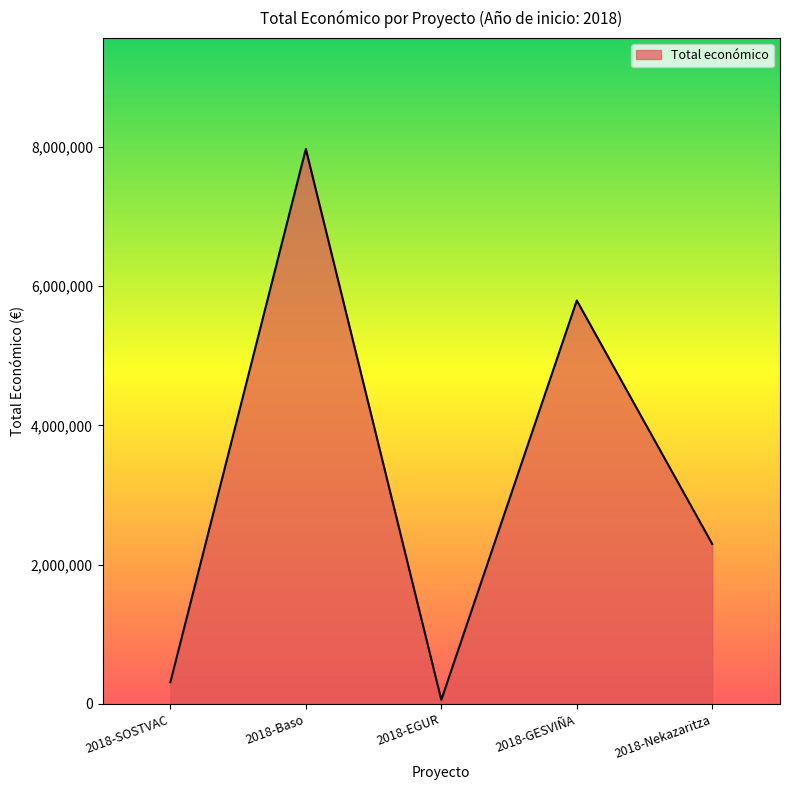

The value at 2018-SOSTVAC is 311553. True or false?

True